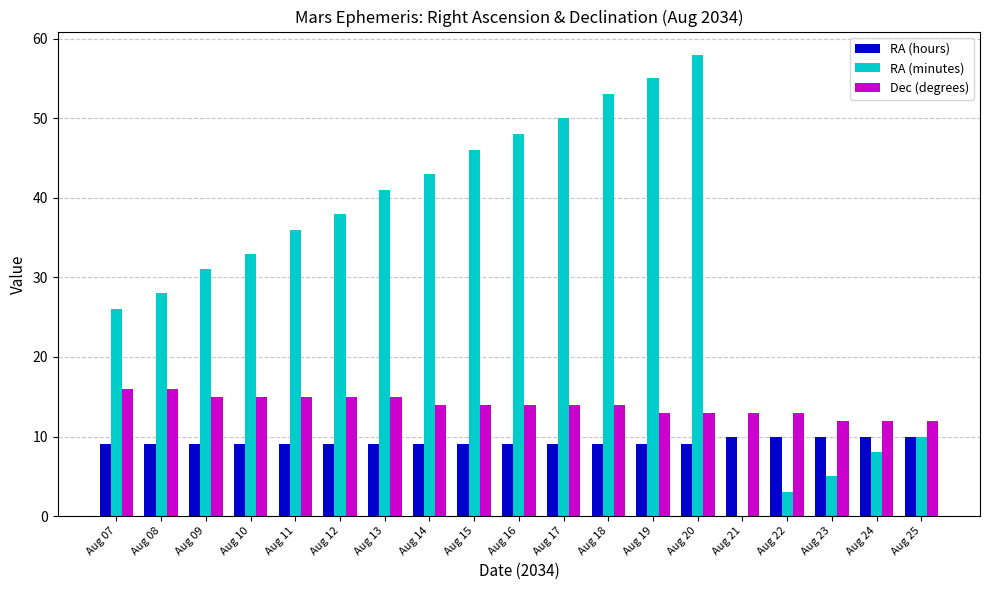

Is it true that RA (hours) equals 9 at Aug 14?

True